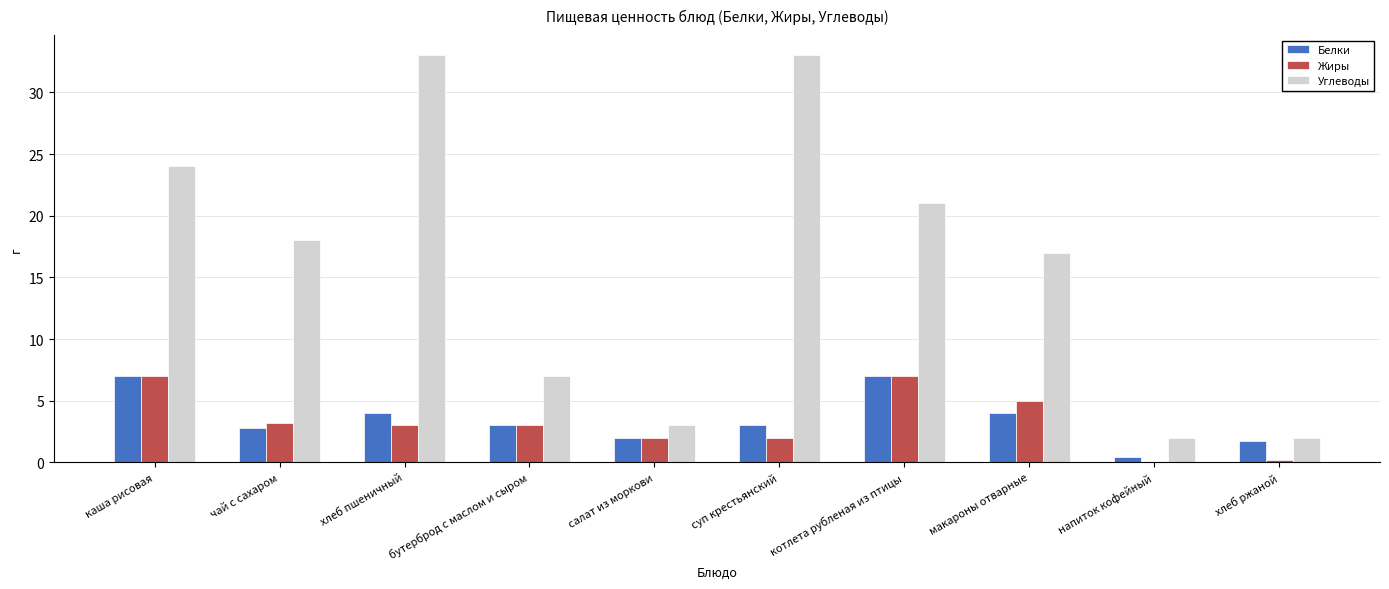

How many series are shown in this chart?

3